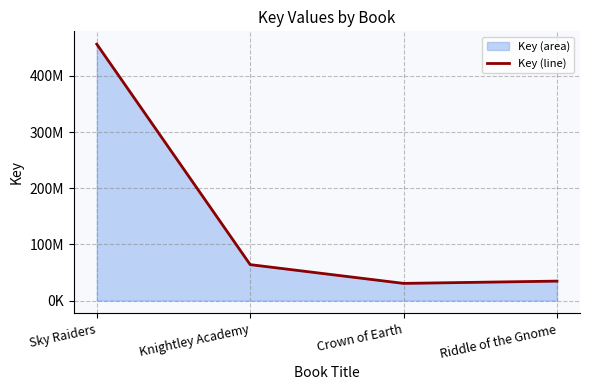

Rank the categories by value from lowest to highest.

Crown of Earth, Riddle of the Gnome, Knightley Academy, Sky Raiders